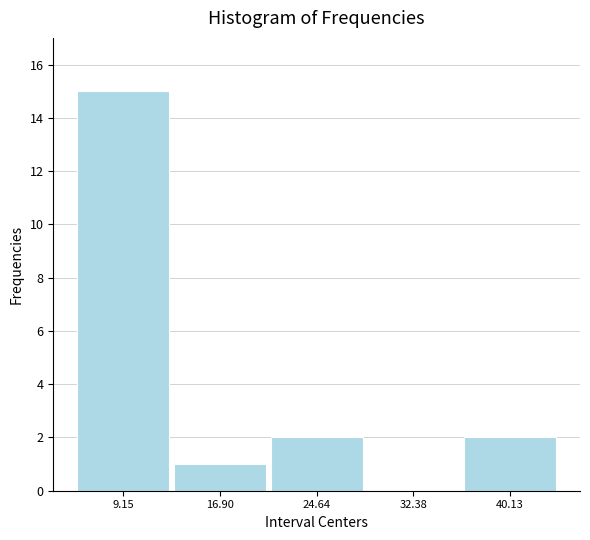

Reading left to right, transcribe all the data shown in this chart.

9.15=15	16.90=1	24.64=2	32.38=0	40.13=2